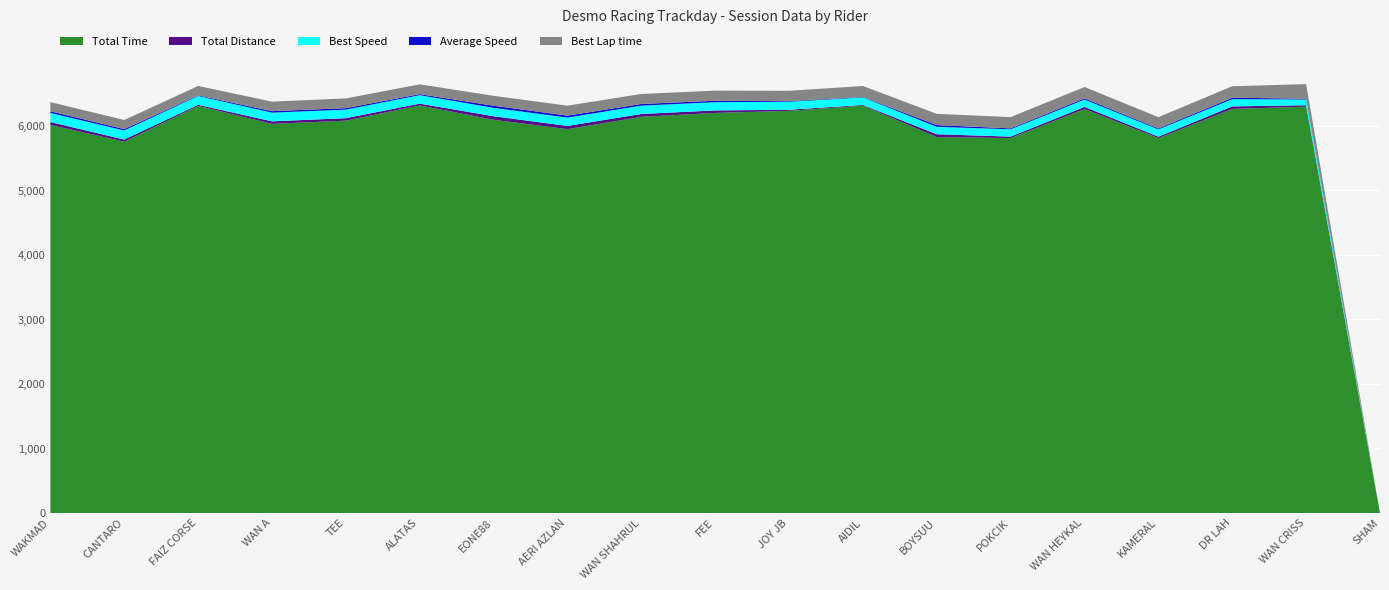

At which label does Total Time reach its minimum?

SHAM